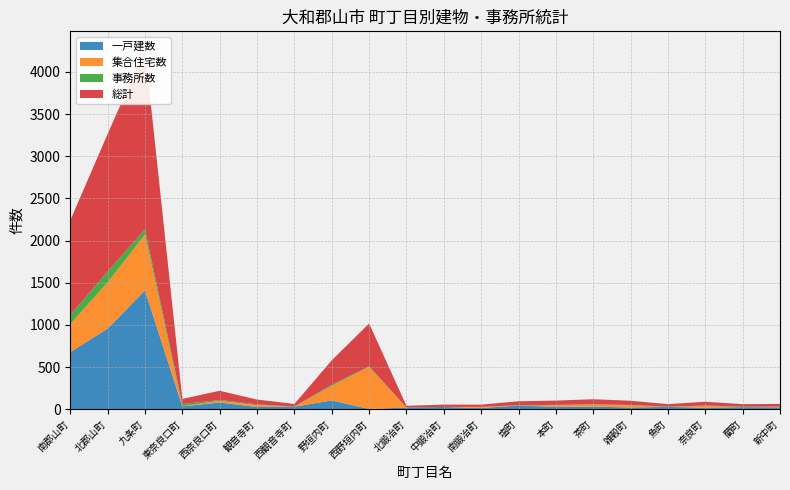

Reading right to left, what are all the values shown in this chart?

一戸建数: 22	24	17	27	20	30	29	43	14	26	19	3	103	30	26	79	33	1408	956	677
集合住宅数: 6	0	22	0	25	24	17	1	13	0	0	498	173	1	22	20	3	663	549	332
事務所数: 3	6	5	3	5	5	5	3	0	1	1	7	14	0	9	10	25	63	127	111
総計: 31	30	44	30	50	59	51	47	27	27	20	508	290	31	57	109	61	2134	1632	1120